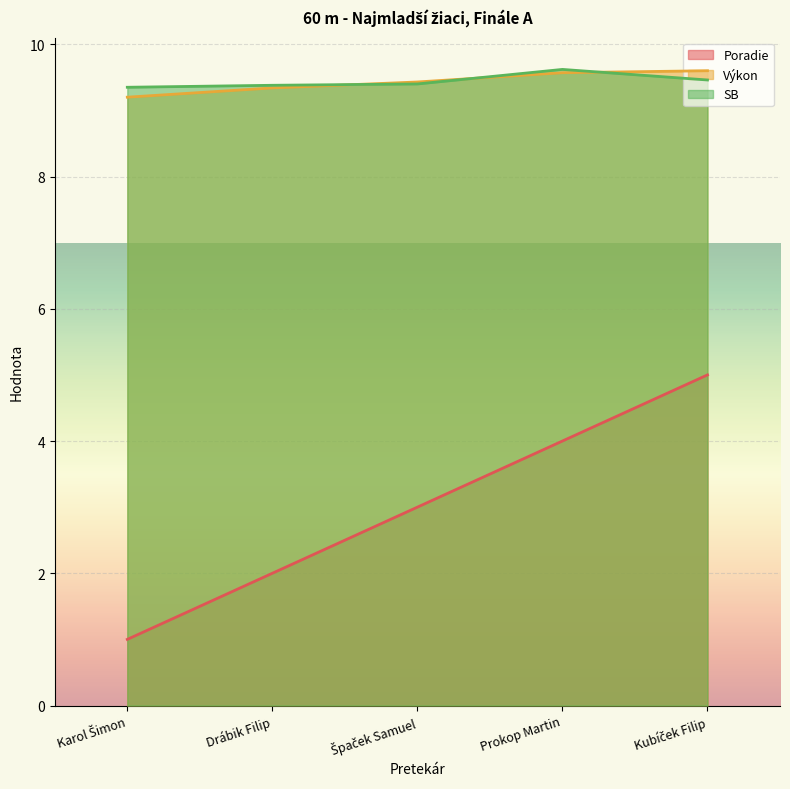

What is the average value of the SB series?

9.4